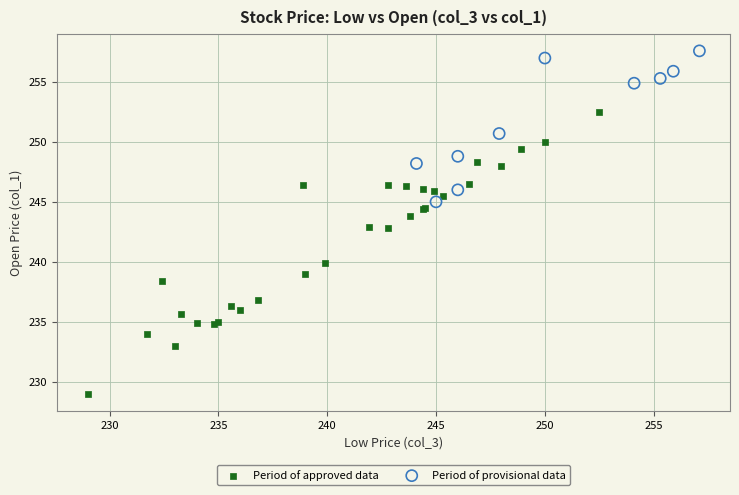

Which series has the largest Y range (max minus min)?

Period of approved data